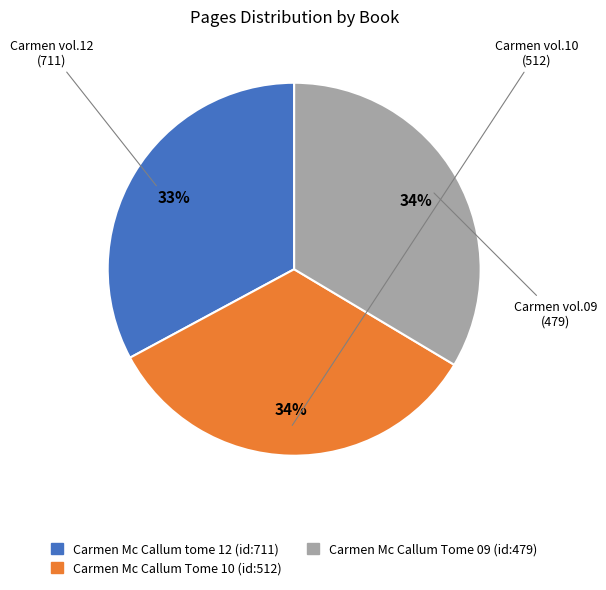

What is the ratio of the value at Carmen Mc Callum Tome 10 (id:512) to the value at Carmen Mc Callum Tome 09 (id:479)?

1.0